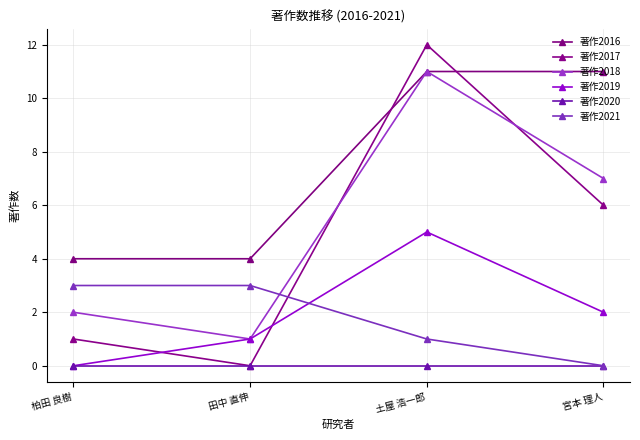

At which category does 著作2018 reach its first local valley?

田中 直伸